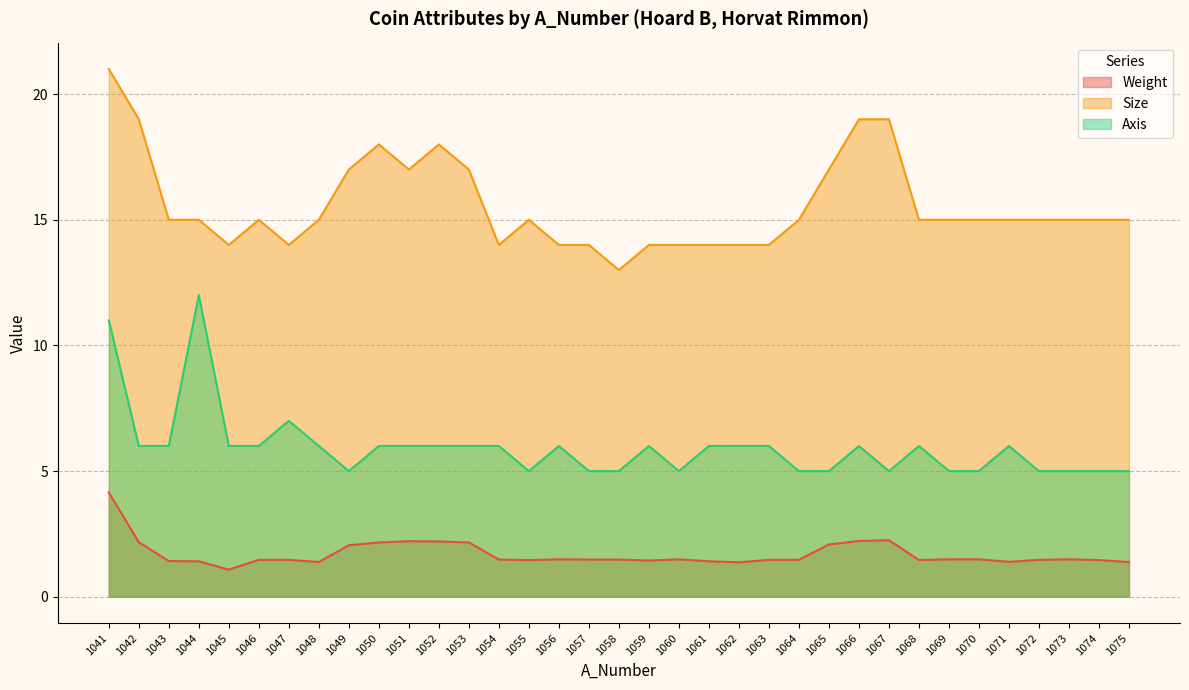

At which label is Axis closest to 8?

1047